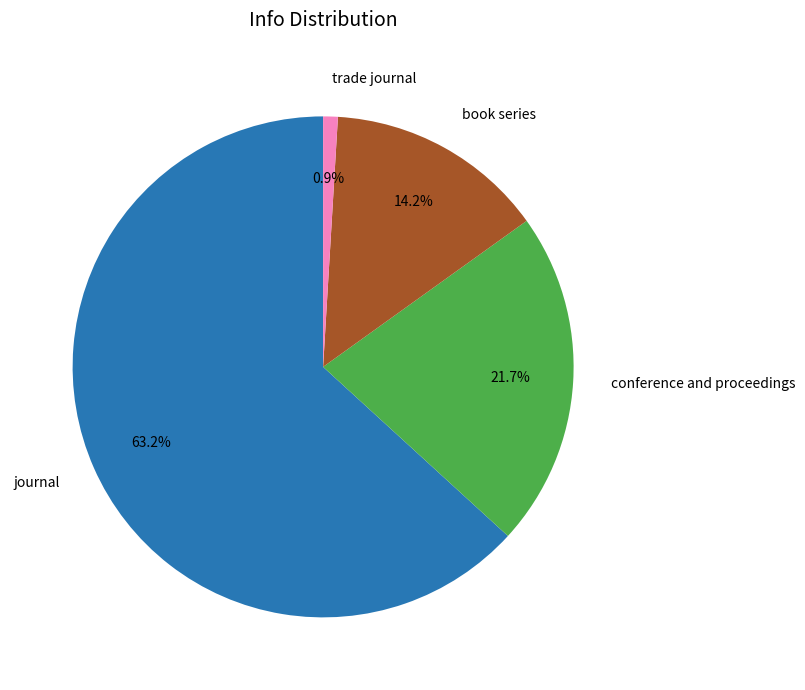

To the nearest percent, what percentage of the pie is journal?

63%